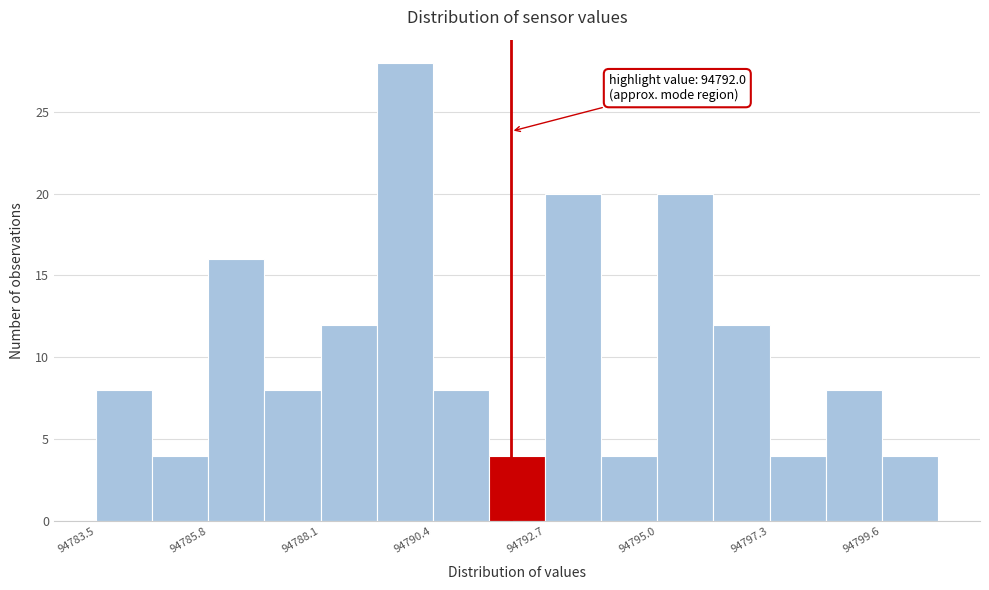

Around what value on the x-axis is the tallest bar? Give the approximate position of its centre, as read against the axis.

94790.0